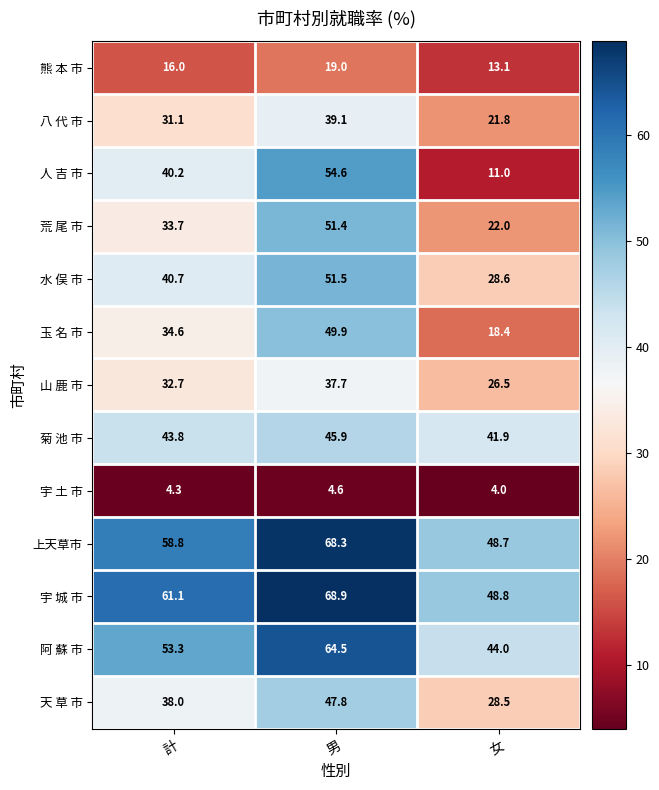

Between 男 and 女, which series saw the biggest shift?

人 吉 市